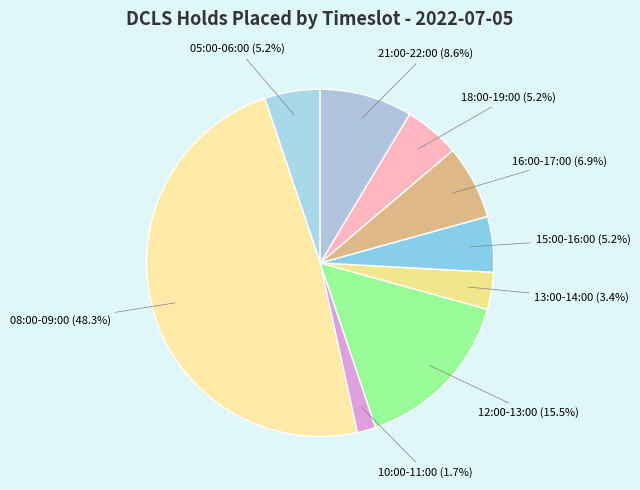

Count the number of slices in the pie.

9